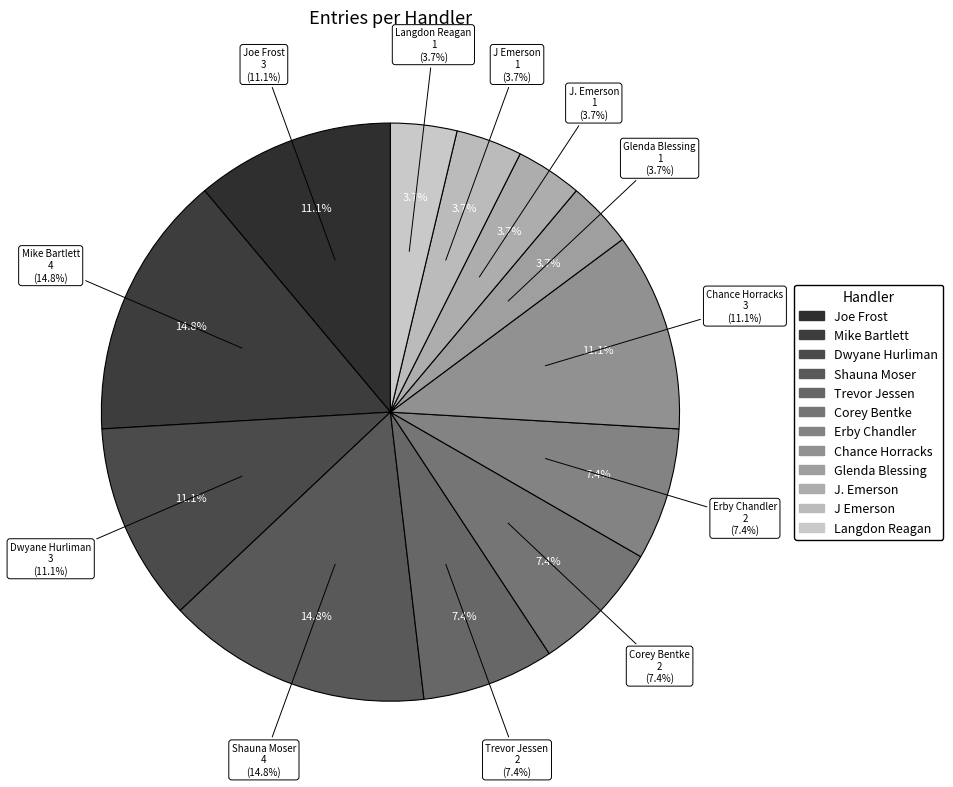

Is there any slice that represents more than half of the pie?

No